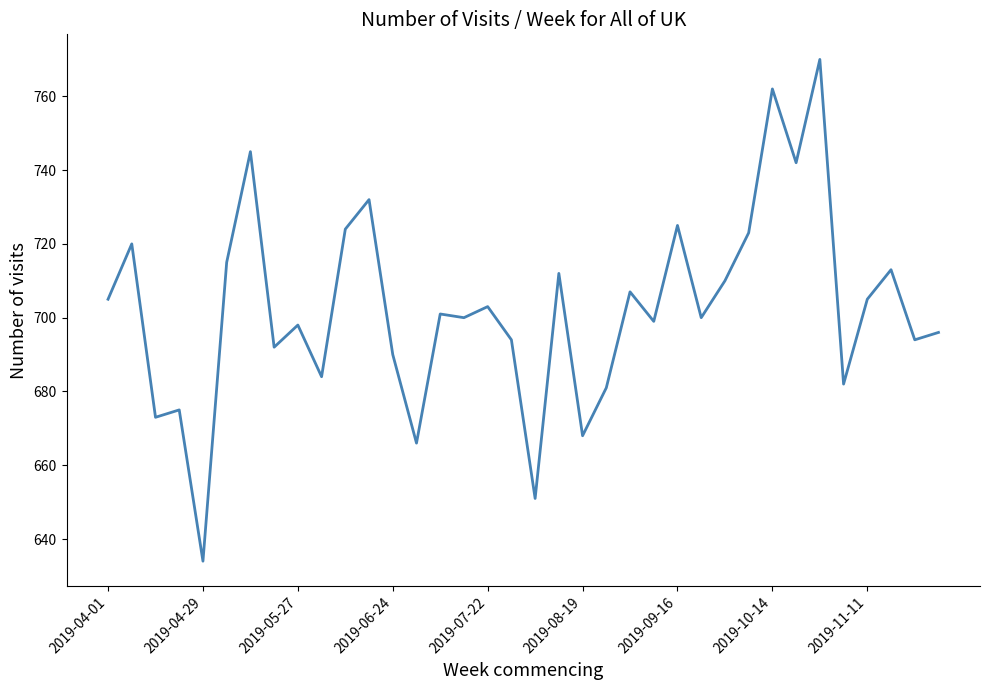

Reading left to right, transcribe all the data shown in this chart.

705	720	673	675	634	715	745	692	698	684	724	732	690	666	701	700	703	694	651	712	668	681	707	699	725	700	710	723	762	742	770	682	705	713	694	696